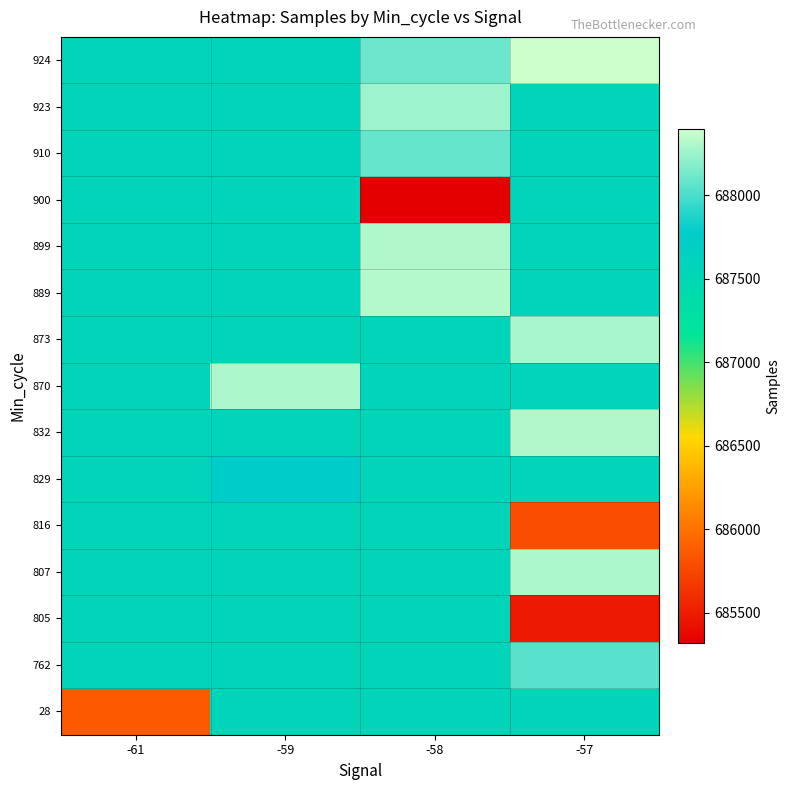

What is the maximum value shown in the chart?

688401.0